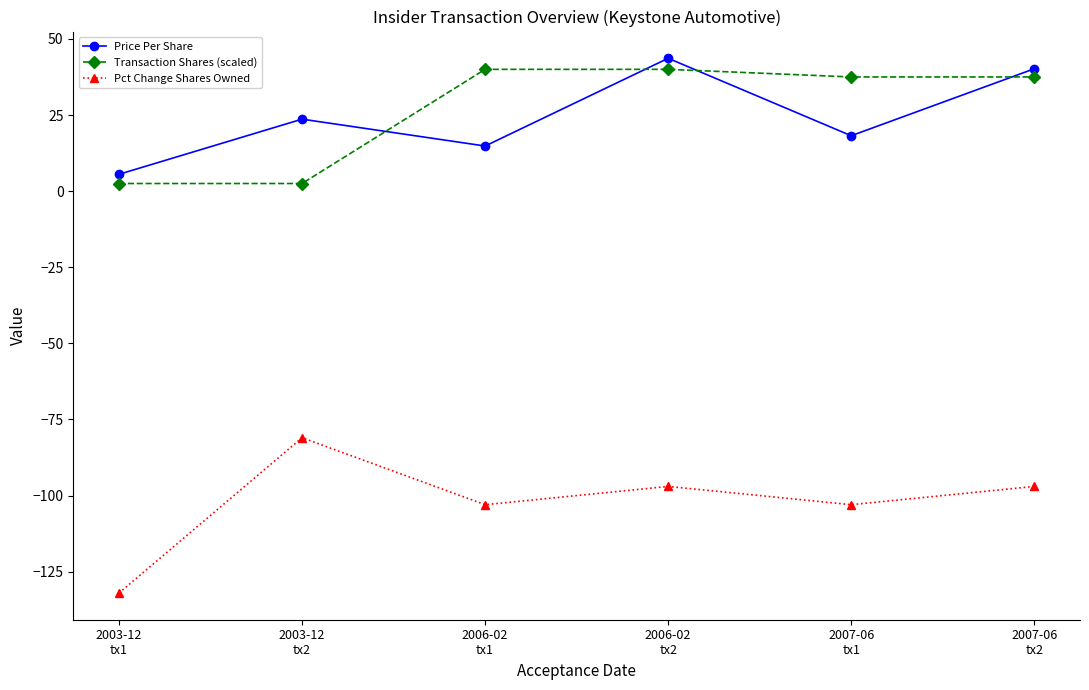

What position from the right is 2006-02
tx1?

4